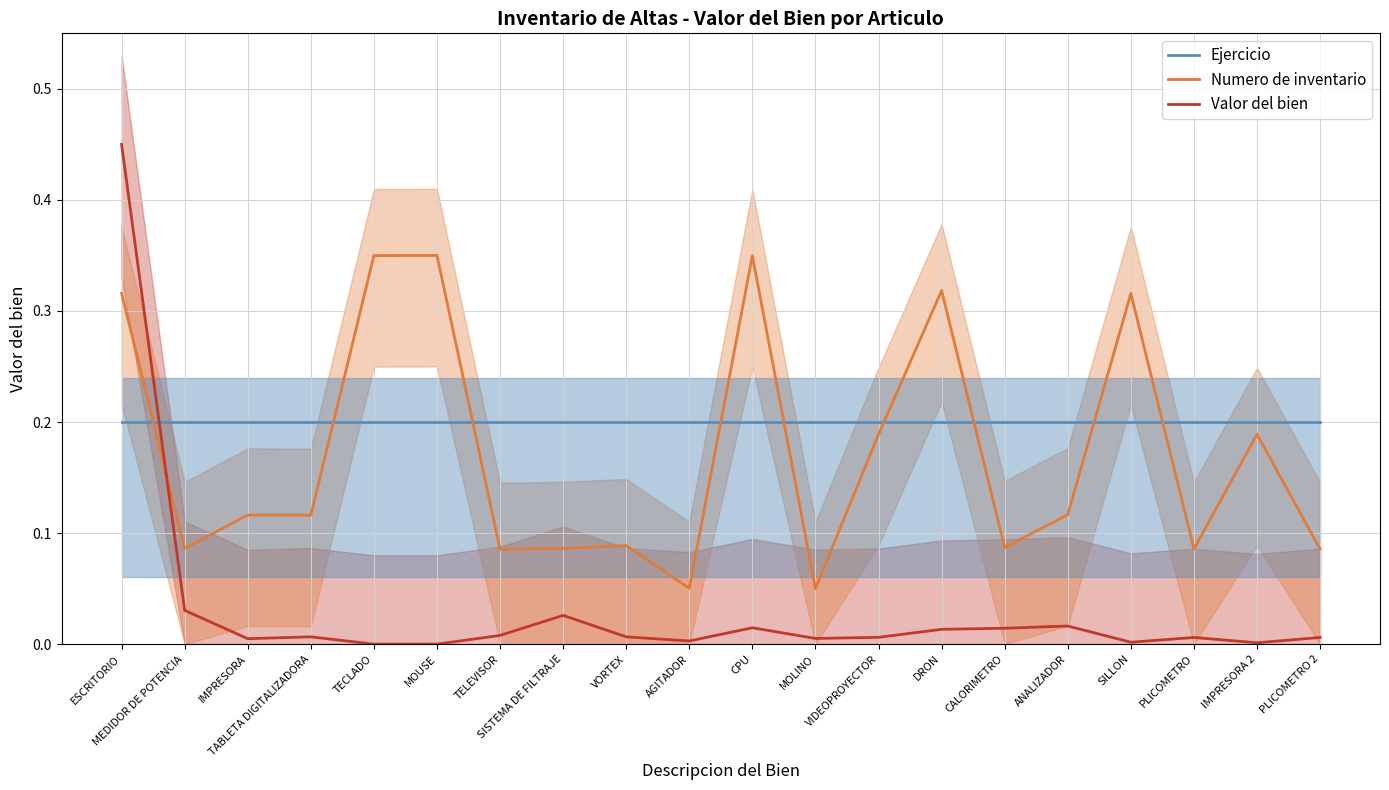

Which series has the largest range (max minus min)?

Valor del bien